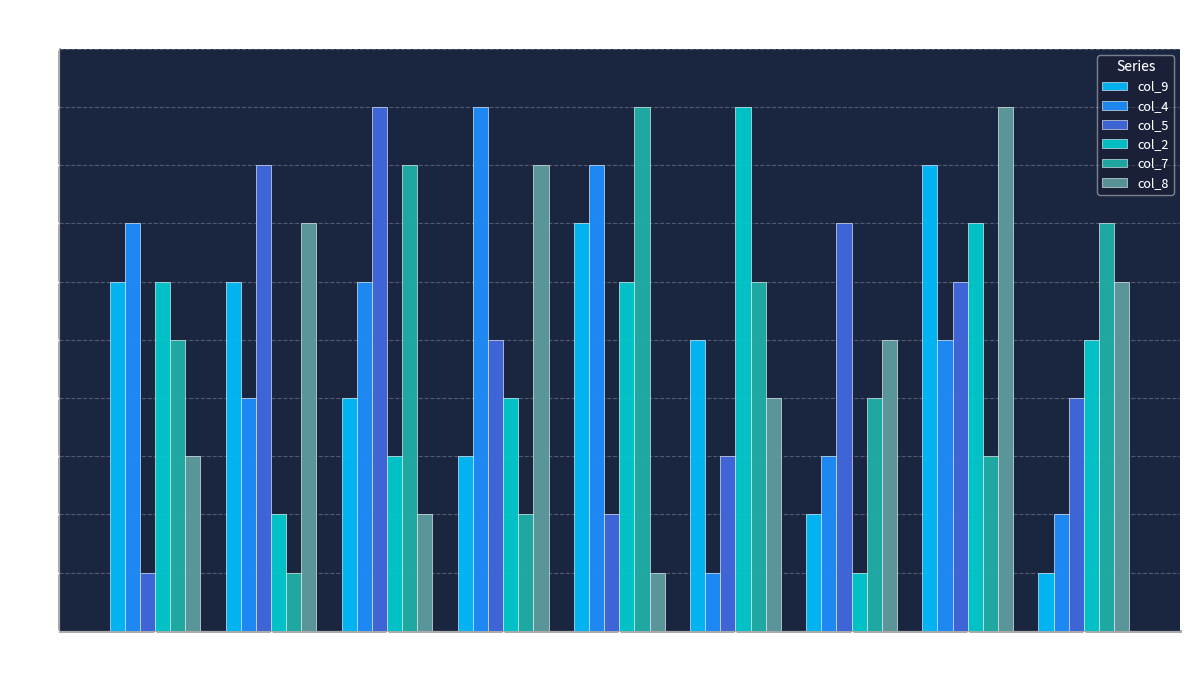

How many values in the col_7 series are below 5?

4